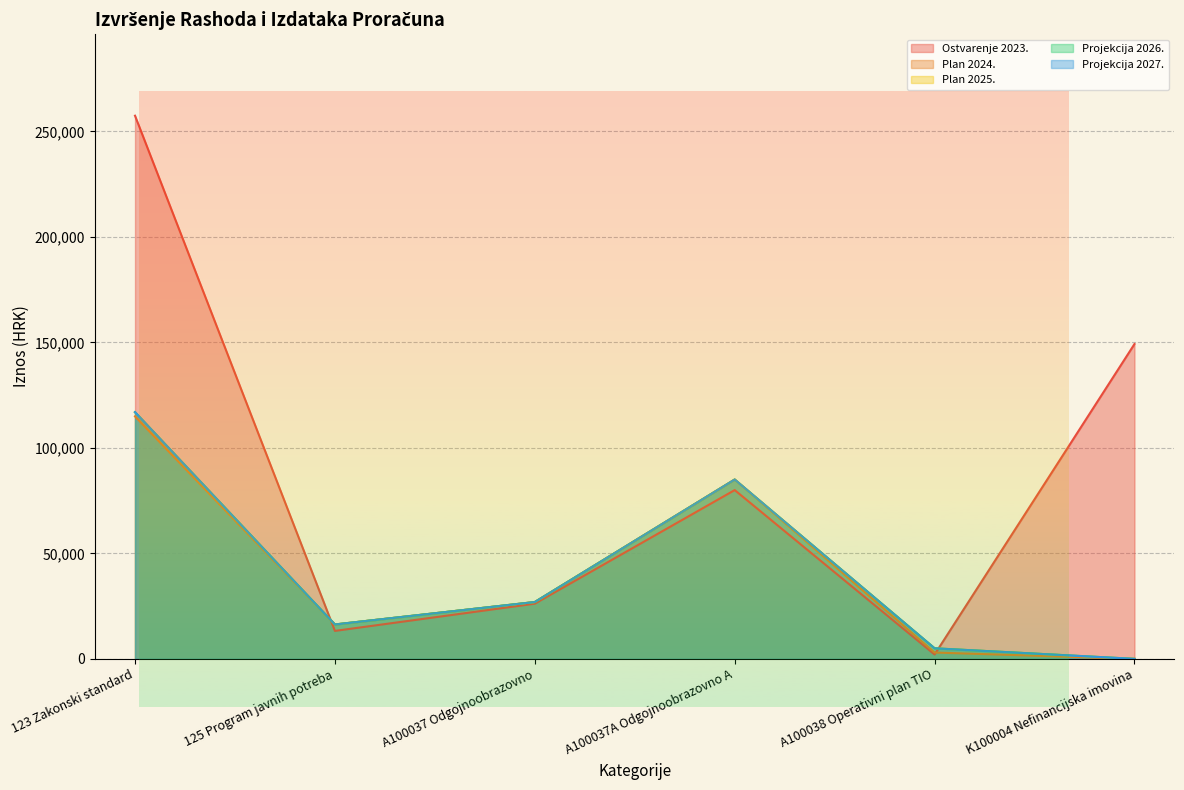

What is the sum of all Plan 2025. values?

250180.0